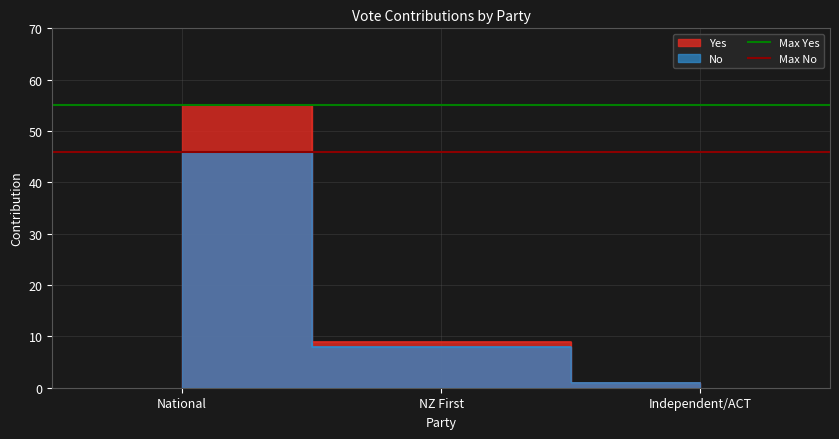

True or false: Max No has a value of 12 at NZ First.

False